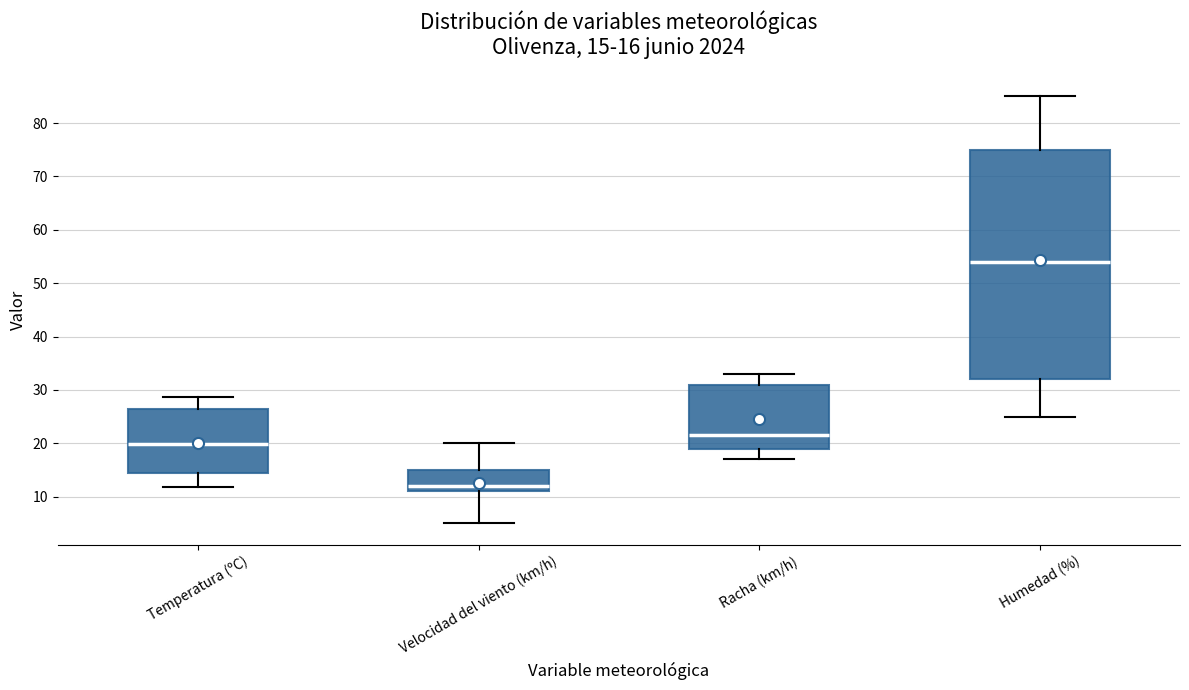

Comparing the boxes themselves (not the whiskers), which one is the tallest?

Humedad (%)